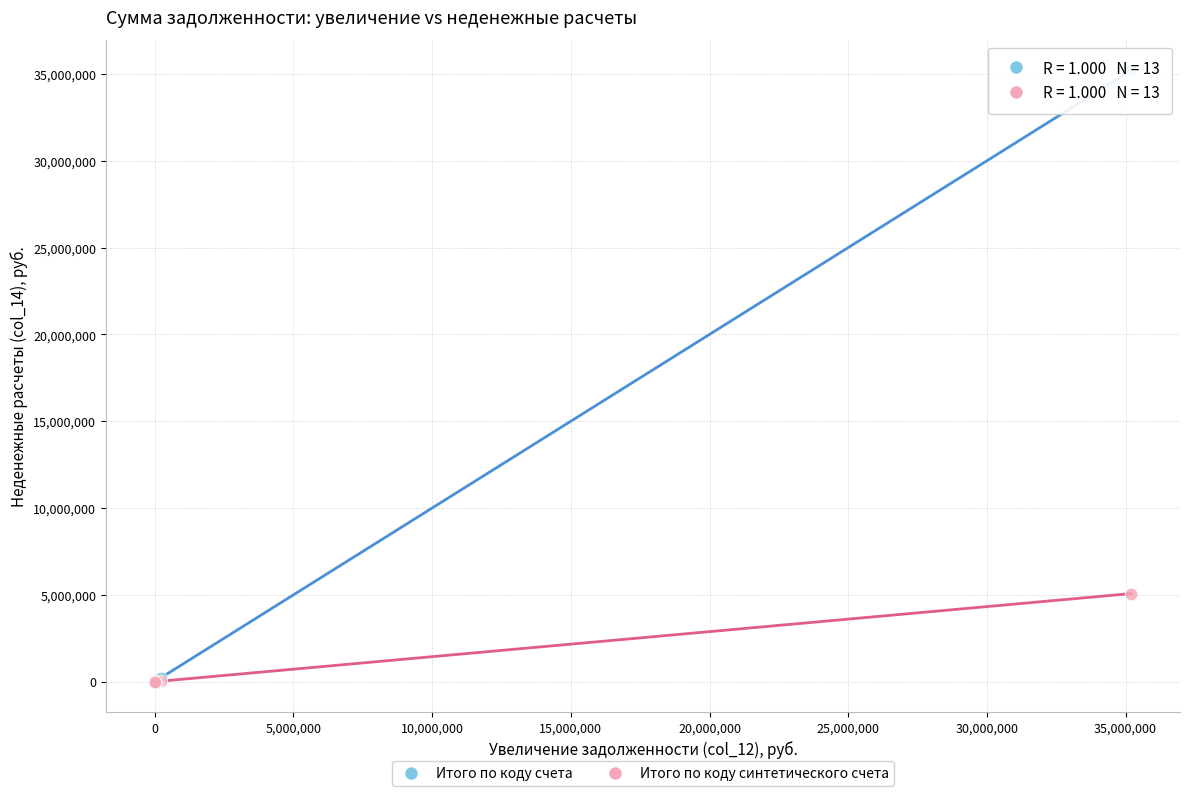

Which series has the largest Y range (max minus min)?

Итого по коду счета